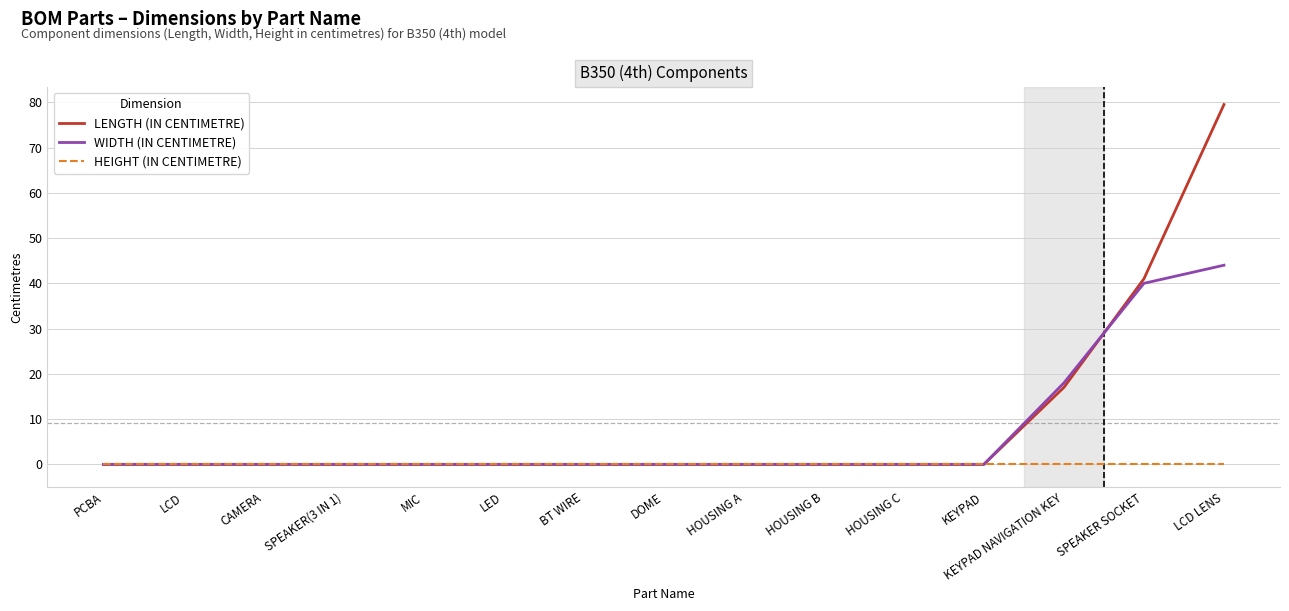

Does the chart display data point markers on the line(s)?

No